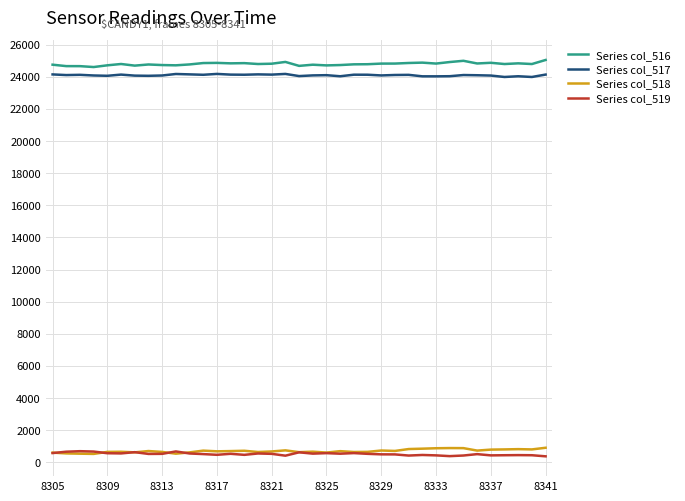

True or false: Series col_518 and Series col_517 intersect in this chart.

False